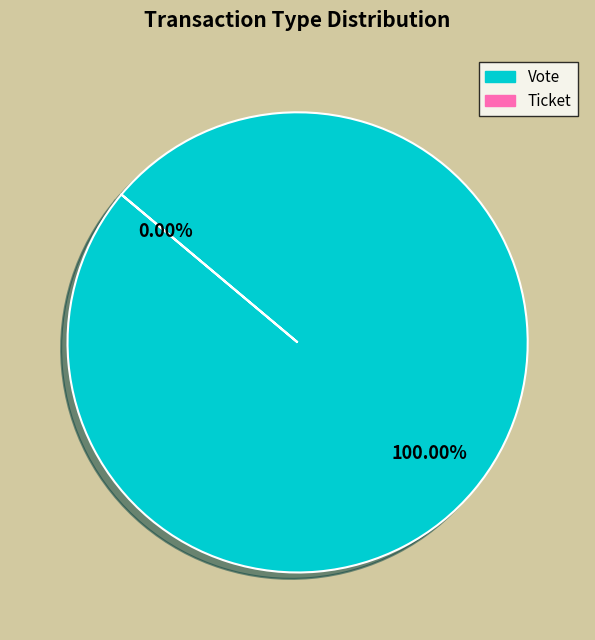

Which category accounts for the majority?

Vote